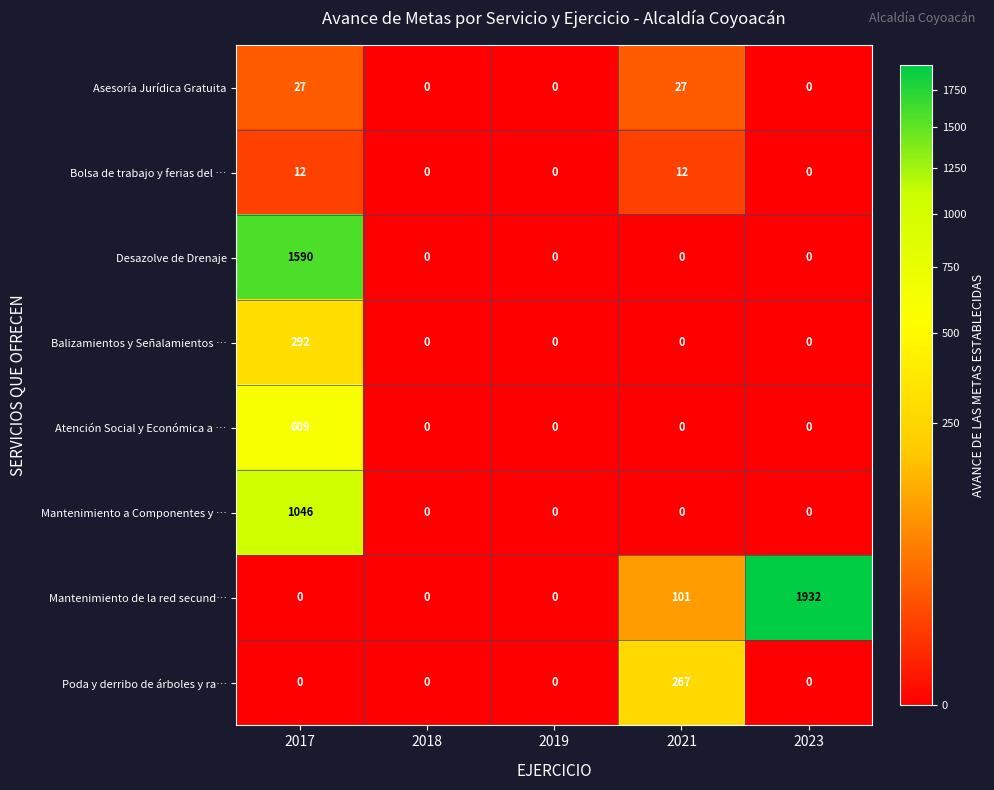

What is the total value across all series at 2023?

1932